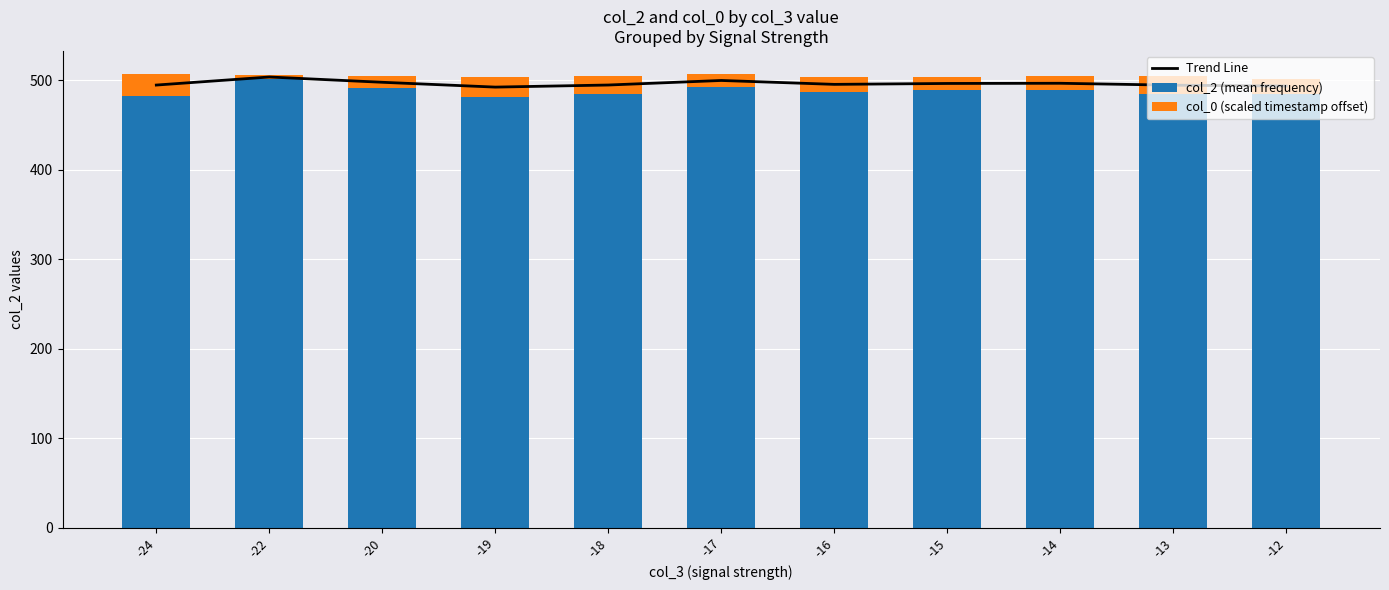

At which category is the sum across all series the highest?

-22